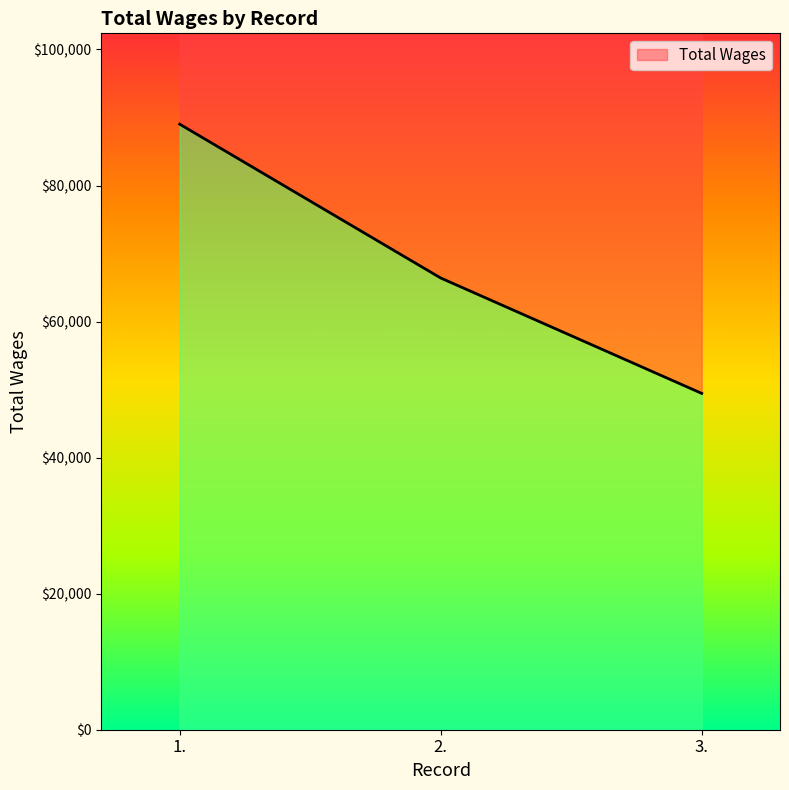

Approximately how many times larger is the value at 3. compared to 1.?

0.6